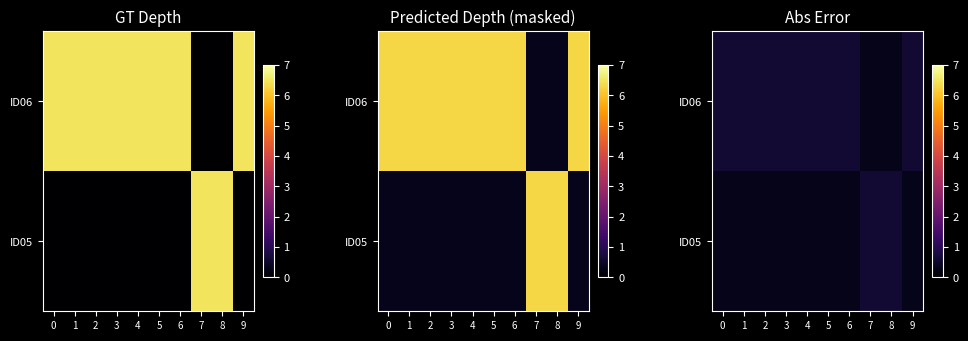

Where is ID06 nearest to the value 0?

7